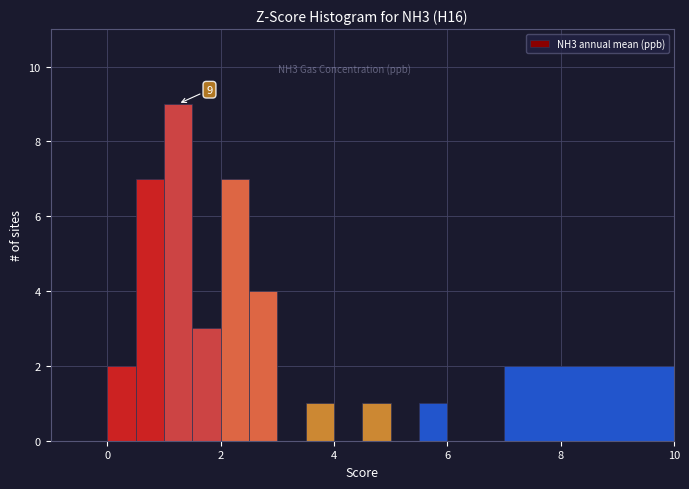

Around what value on the x-axis is the tallest bar? Give the approximate position of its centre, as read against the axis.

1.2